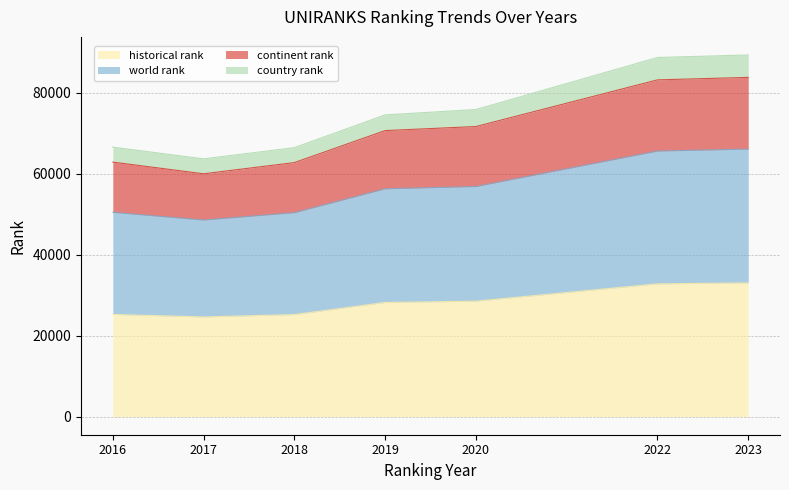

What is the highest value of the historical rank series?

33040.0